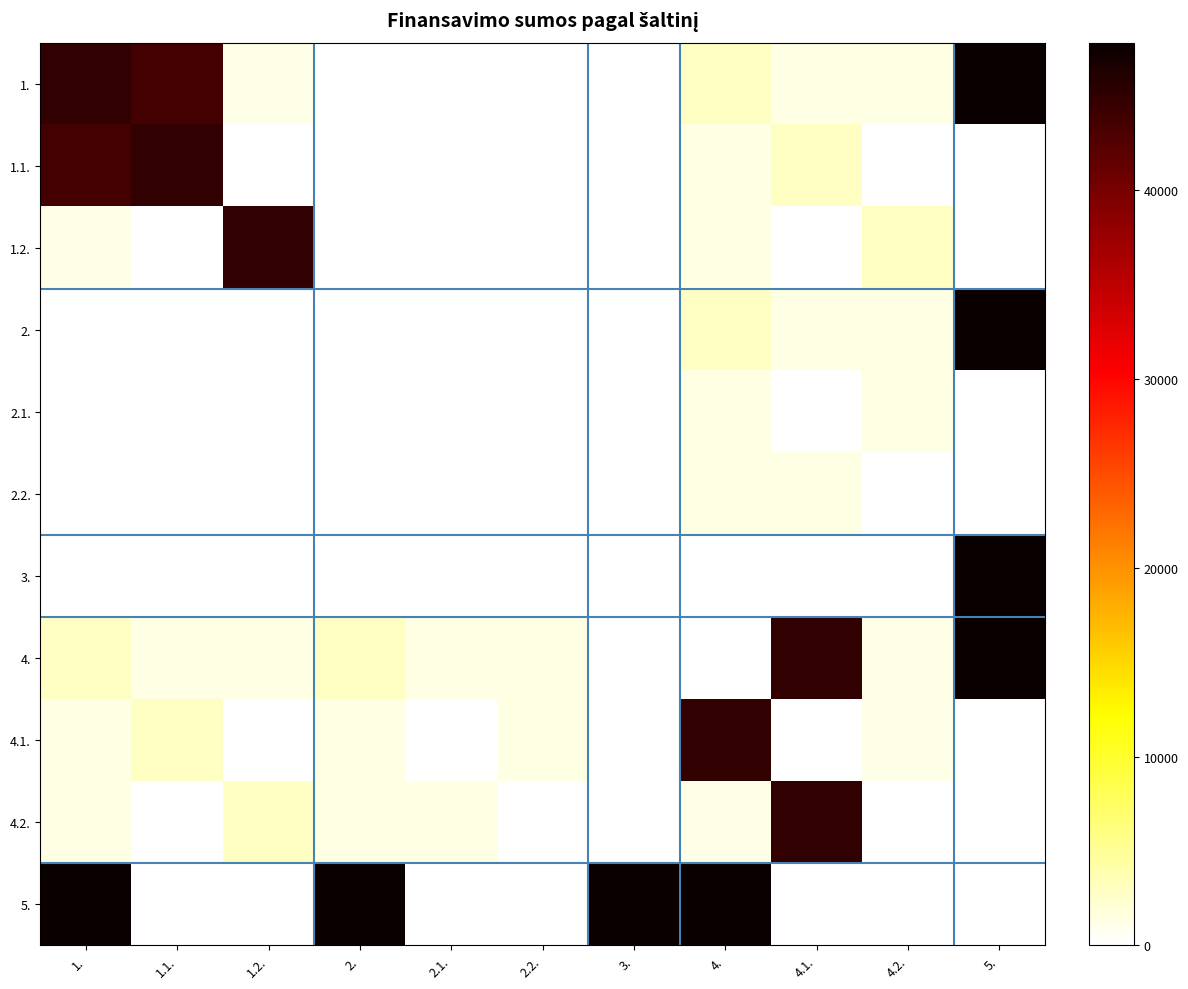

Which has a higher value, 4.2. or 4.?

4.